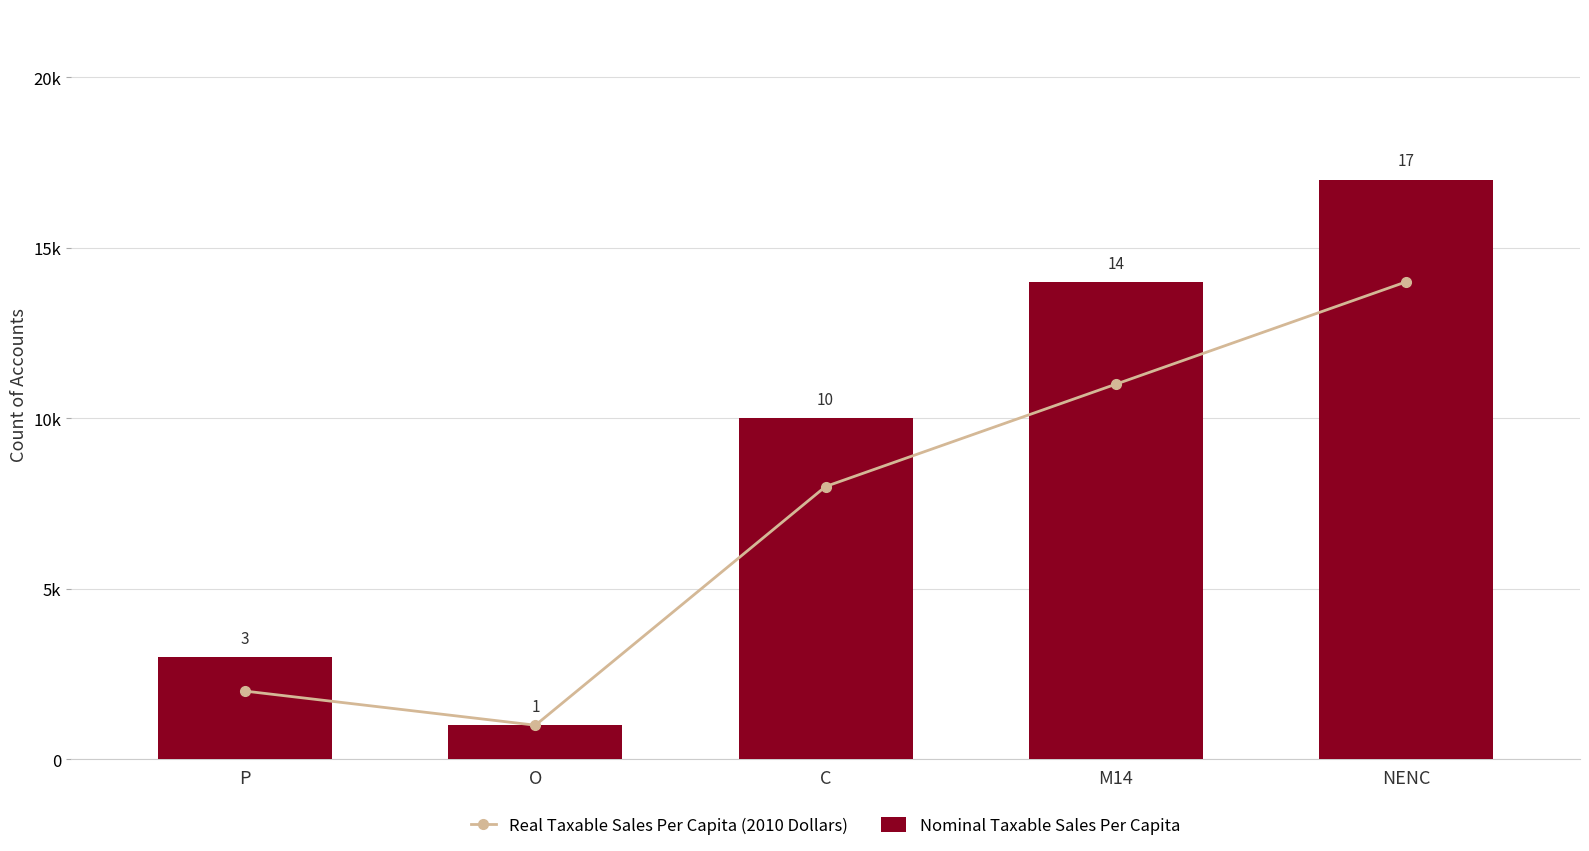

Is the value of Real Taxable Sales Per Capita (2010 Dollars) at O greater than the value of Nominal Taxable Sales Per Capita at NENC?

No